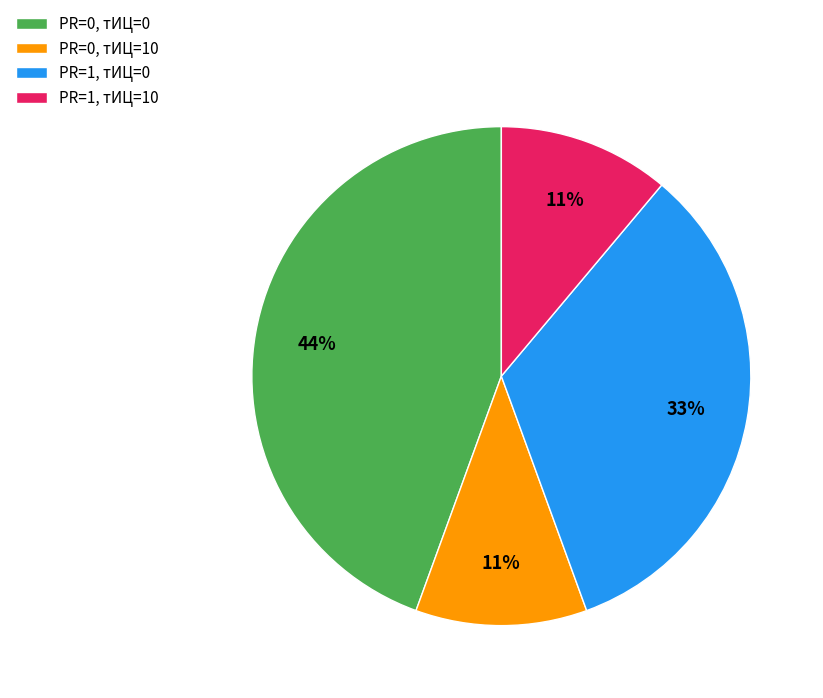

To the nearest percent, what is the difference between the PR=0, тИЦ=10 and PR=1, тИЦ=0 slice percentages?

22%